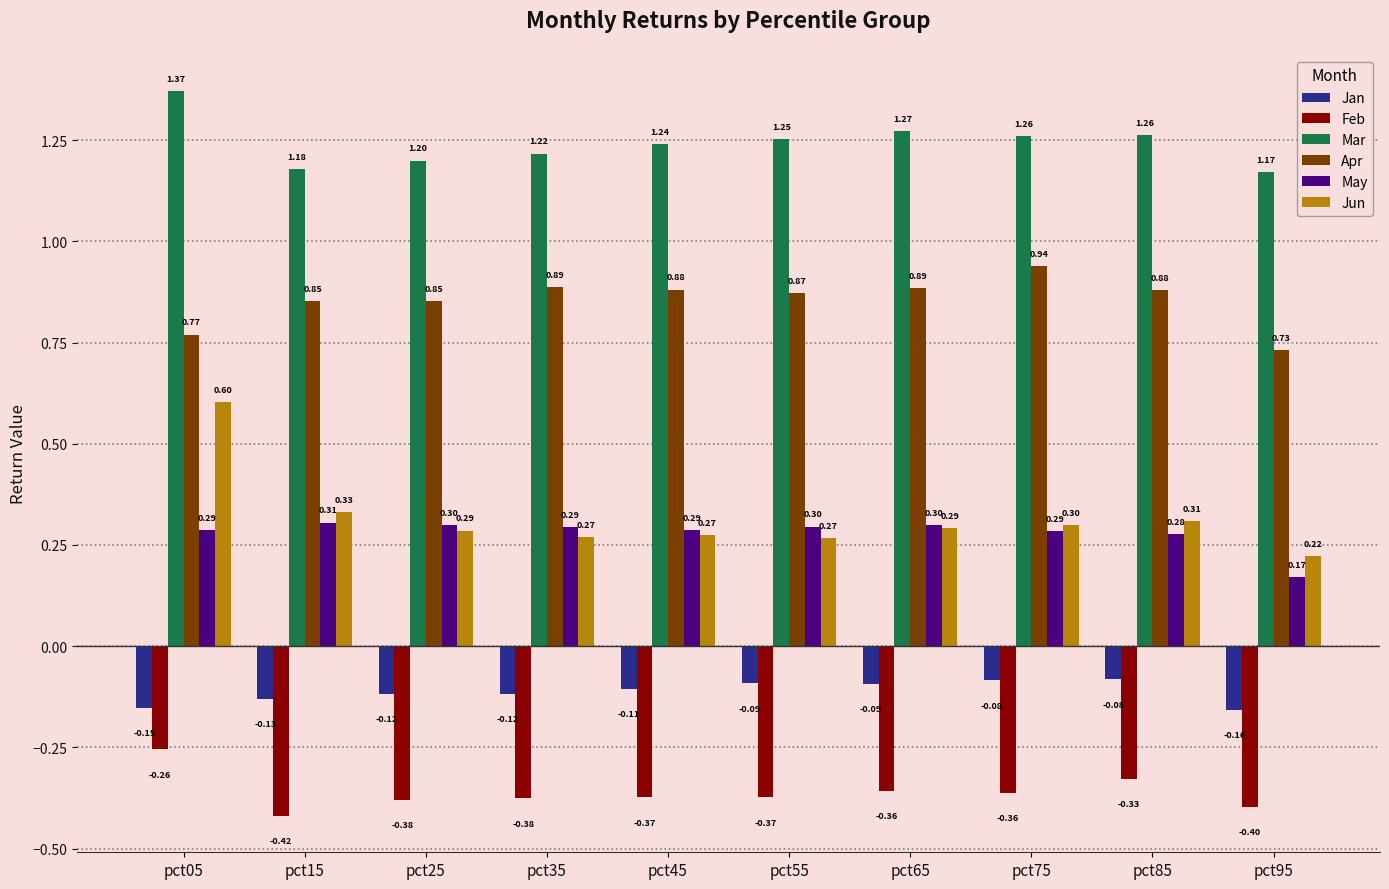

What is the difference between the maximum and second lowest values in the Jan series?

0.1